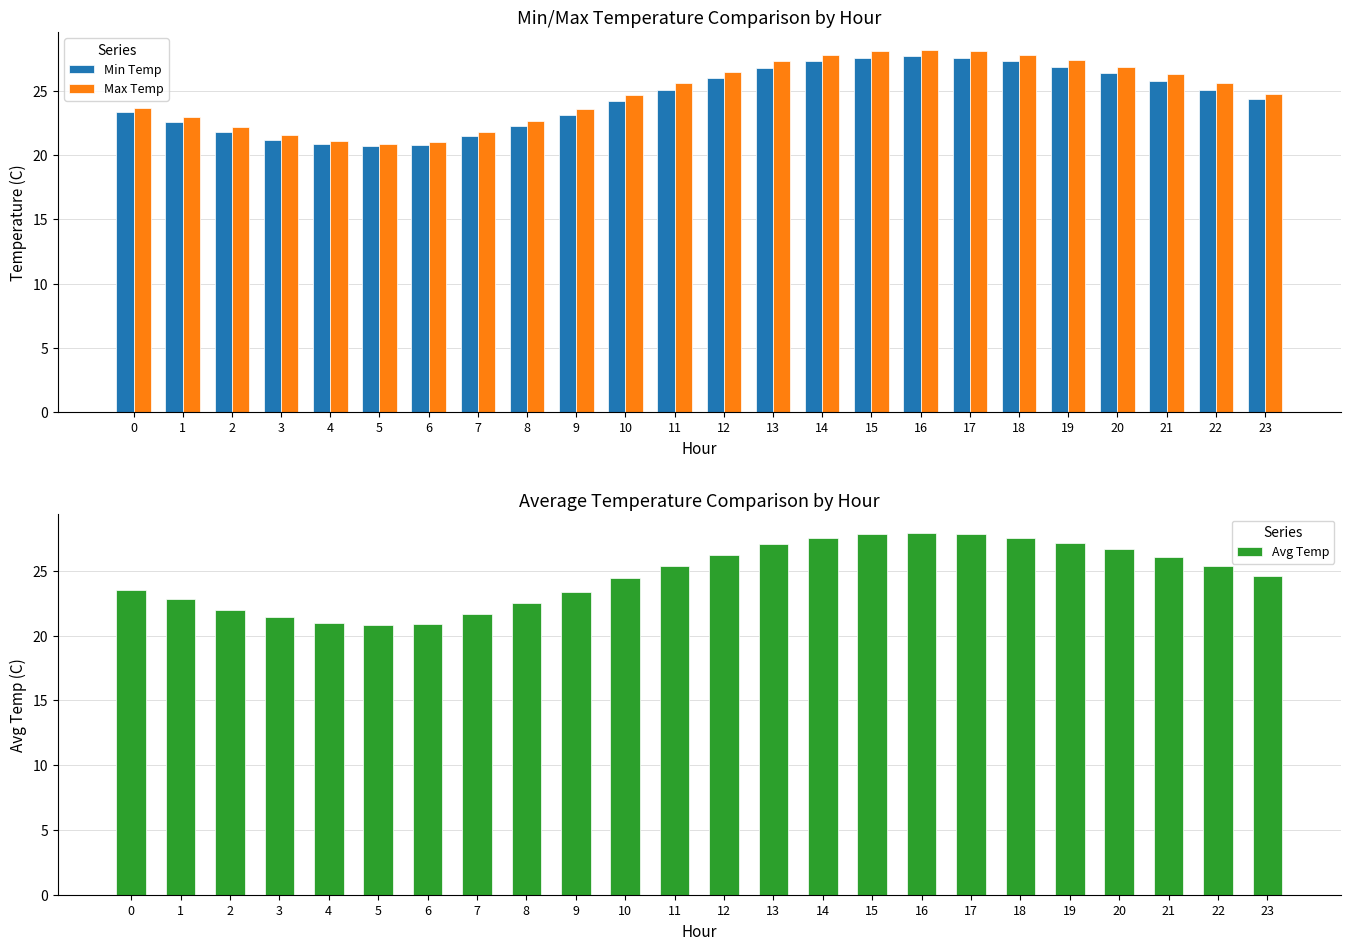

Which series changed the most between 2 and 8?

Min Temp